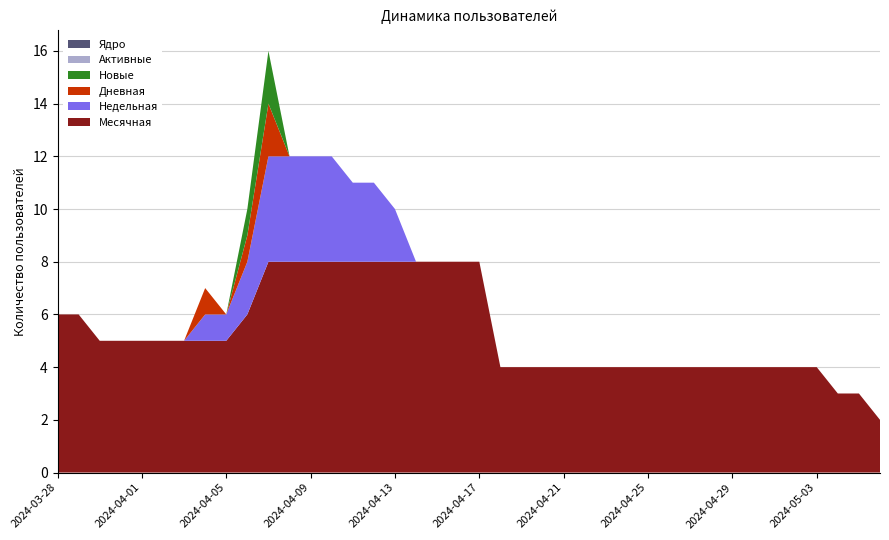

Reading left to right, what are all the values shown in this chart?

Месячная: 2024-05-06=2	2024-05-05=3	2024-05-04=3	2024-05-03=4	2024-05-02=4	2024-05-01=4	2024-04-30=4	2024-04-29=4	2024-04-28=4	2024-04-27=4	2024-04-26=4	2024-04-25=4	2024-04-24=4	2024-04-23=4	2024-04-22=4	2024-04-21=4	2024-04-20=4	2024-04-19=4	2024-04-18=4	2024-04-17=8	2024-04-16=8	2024-04-15=8	2024-04-14=8	2024-04-13=8	2024-04-12=8	2024-04-11=8	2024-04-10=8	2024-04-09=8	2024-04-08=8	2024-04-07=8	2024-04-06=6	2024-04-05=5	2024-04-04=5	2024-04-03=5	2024-04-02=5	2024-04-01=5	2024-03-31=5	2024-03-30=5	2024-03-29=6	2024-03-28=6
Недельная: 2024-05-06=0	2024-05-05=0	2024-05-04=0	2024-05-03=0	2024-05-02=0	2024-05-01=0	2024-04-30=0	2024-04-29=0	2024-04-28=0	2024-04-27=0	2024-04-26=0	2024-04-25=0	2024-04-24=0	2024-04-23=0	2024-04-22=0	2024-04-21=0	2024-04-20=0	2024-04-19=0	2024-04-18=0	2024-04-17=0	2024-04-16=0	2024-04-15=0	2024-04-14=0	2024-04-13=2	2024-04-12=3	2024-04-11=3	2024-04-10=4	2024-04-09=4	2024-04-08=4	2024-04-07=4	2024-04-06=2	2024-04-05=1	2024-04-04=1	2024-04-03=0	2024-04-02=0	2024-04-01=0	2024-03-31=0	2024-03-30=0	2024-03-29=0	2024-03-28=0
Дневная: 2024-05-06=0	2024-05-05=0	2024-05-04=0	2024-05-03=0	2024-05-02=0	2024-05-01=0	2024-04-30=0	2024-04-29=0	2024-04-28=0	2024-04-27=0	2024-04-26=0	2024-04-25=0	2024-04-24=0	2024-04-23=0	2024-04-22=0	2024-04-21=0	2024-04-20=0	2024-04-19=0	2024-04-18=0	2024-04-17=0	2024-04-16=0	2024-04-15=0	2024-04-14=0	2024-04-13=0	2024-04-12=0	2024-04-11=0	2024-04-10=0	2024-04-09=0	2024-04-08=0	2024-04-07=2	2024-04-06=1	2024-04-05=0	2024-04-04=1	2024-04-03=0	2024-04-02=0	2024-04-01=0	2024-03-31=0	2024-03-30=0	2024-03-29=0	2024-03-28=0
Новые: 2024-05-06=0	2024-05-05=0	2024-05-04=0	2024-05-03=0	2024-05-02=0	2024-05-01=0	2024-04-30=0	2024-04-29=0	2024-04-28=0	2024-04-27=0	2024-04-26=0	2024-04-25=0	2024-04-24=0	2024-04-23=0	2024-04-22=0	2024-04-21=0	2024-04-20=0	2024-04-19=0	2024-04-18=0	2024-04-17=0	2024-04-16=0	2024-04-15=0	2024-04-14=0	2024-04-13=0	2024-04-12=0	2024-04-11=0	2024-04-10=0	2024-04-09=0	2024-04-08=0	2024-04-07=2	2024-04-06=1	2024-04-05=0	2024-04-04=0	2024-04-03=0	2024-04-02=0	2024-04-01=0	2024-03-31=0	2024-03-30=0	2024-03-29=0	2024-03-28=0
Активные: 2024-05-06=0	2024-05-05=0	2024-05-04=0	2024-05-03=0	2024-05-02=0	2024-05-01=0	2024-04-30=0	2024-04-29=0	2024-04-28=0	2024-04-27=0	2024-04-26=0	2024-04-25=0	2024-04-24=0	2024-04-23=0	2024-04-22=0	2024-04-21=0	2024-04-20=0	2024-04-19=0	2024-04-18=0	2024-04-17=0	2024-04-16=0	2024-04-15=0	2024-04-14=0	2024-04-13=0	2024-04-12=0	2024-04-11=0	2024-04-10=0	2024-04-09=0	2024-04-08=0	2024-04-07=0	2024-04-06=0	2024-04-05=0	2024-04-04=0	2024-04-03=0	2024-04-02=0	2024-04-01=0	2024-03-31=0	2024-03-30=0	2024-03-29=0	2024-03-28=0
Ядро: 2024-05-06=0	2024-05-05=0	2024-05-04=0	2024-05-03=0	2024-05-02=0	2024-05-01=0	2024-04-30=0	2024-04-29=0	2024-04-28=0	2024-04-27=0	2024-04-26=0	2024-04-25=0	2024-04-24=0	2024-04-23=0	2024-04-22=0	2024-04-21=0	2024-04-20=0	2024-04-19=0	2024-04-18=0	2024-04-17=0	2024-04-16=0	2024-04-15=0	2024-04-14=0	2024-04-13=0	2024-04-12=0	2024-04-11=0	2024-04-10=0	2024-04-09=0	2024-04-08=0	2024-04-07=0	2024-04-06=0	2024-04-05=0	2024-04-04=0	2024-04-03=0	2024-04-02=0	2024-04-01=0	2024-03-31=0	2024-03-30=0	2024-03-29=0	2024-03-28=0